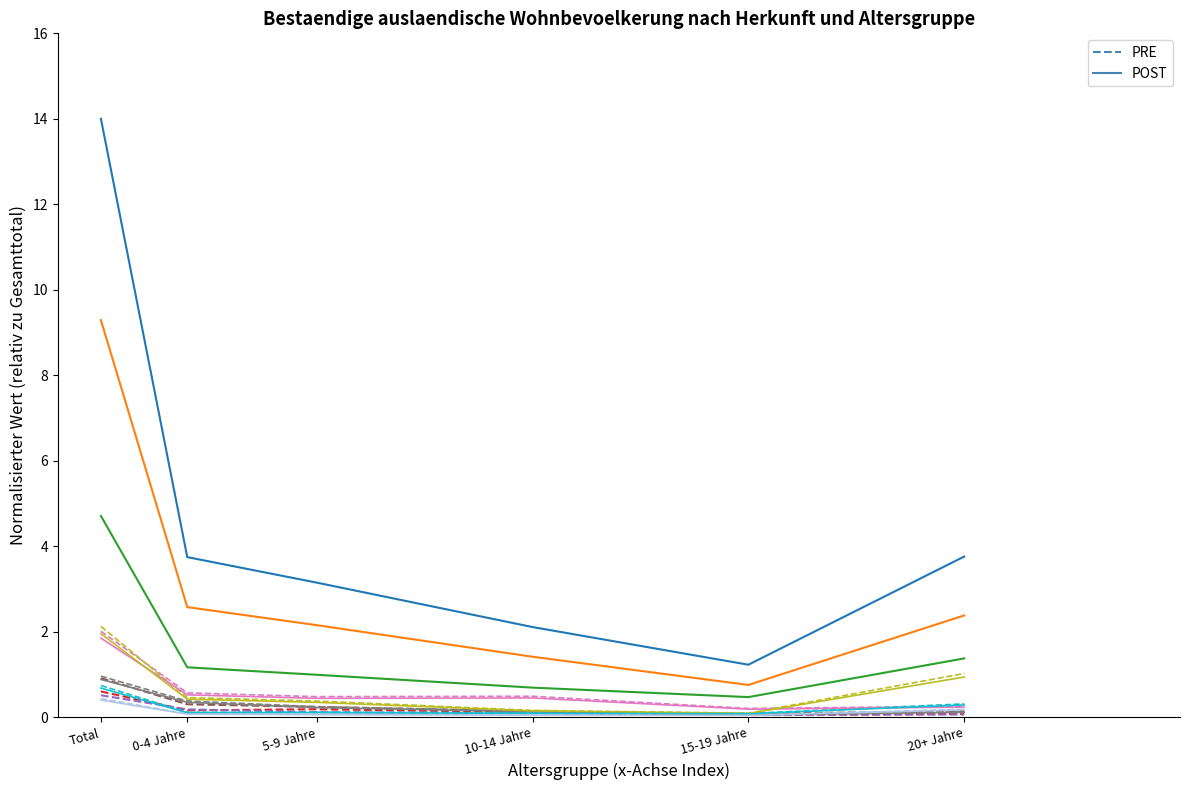

Which category has the highest value across all series?

Total